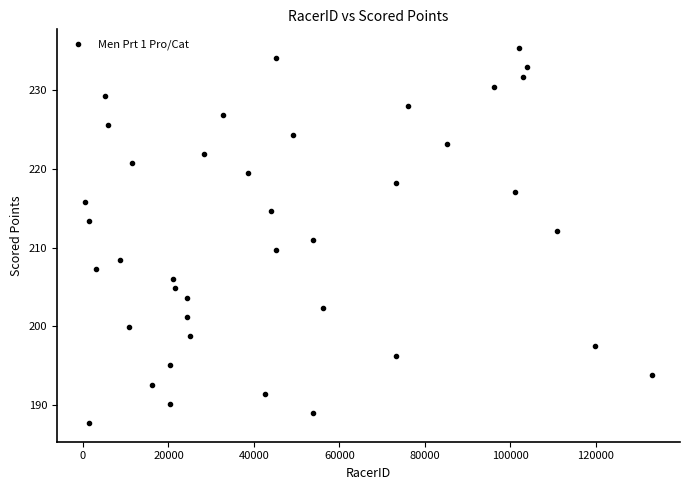

What is the range of Y values (max minus min)?

47.5